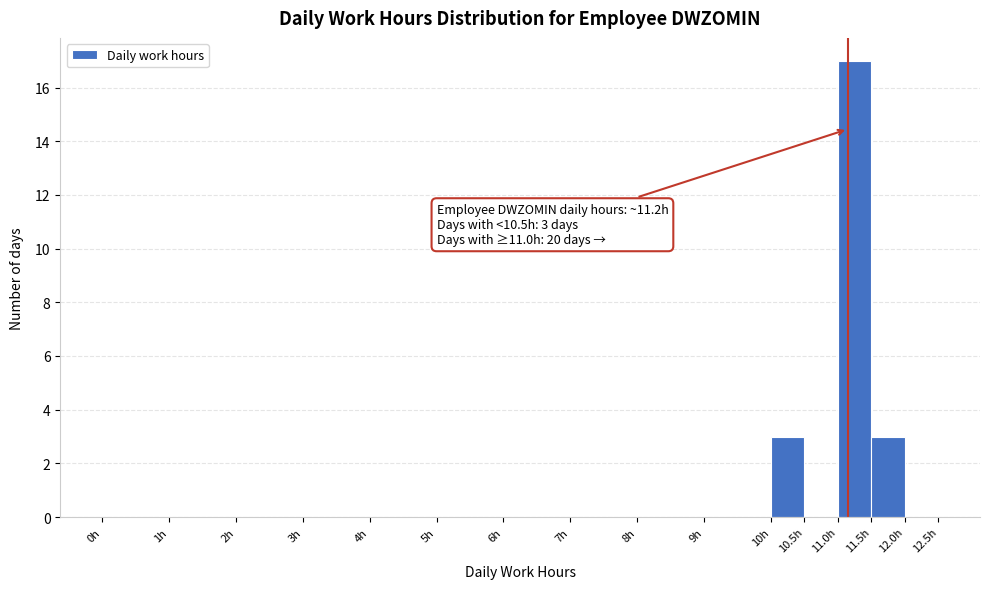

Over which range of the x-axis is the bar tallest?

11.0 to 11.5